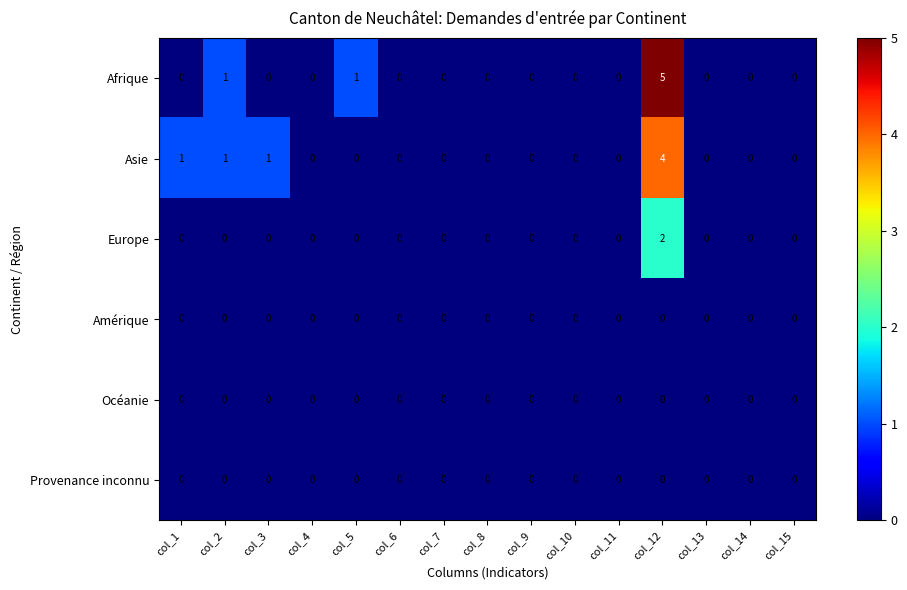

What is the greatest value displayed?

5